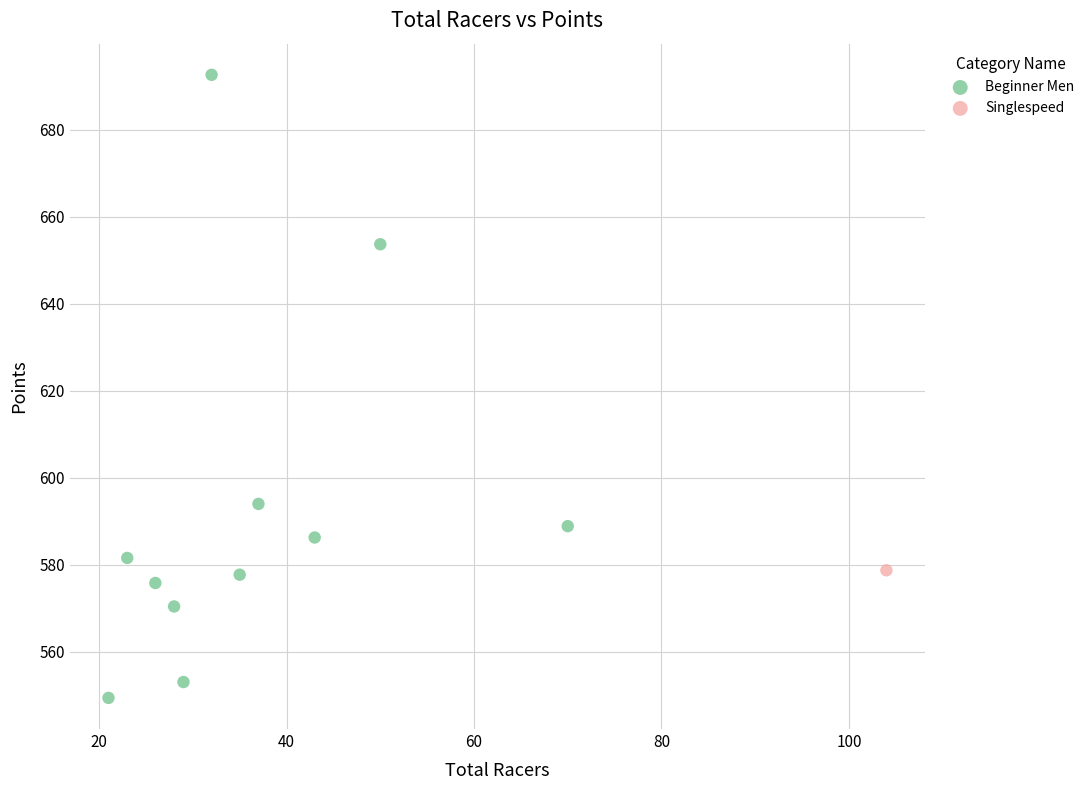

What are all the series names shown in the legend?

Beginner Men, Singlespeed